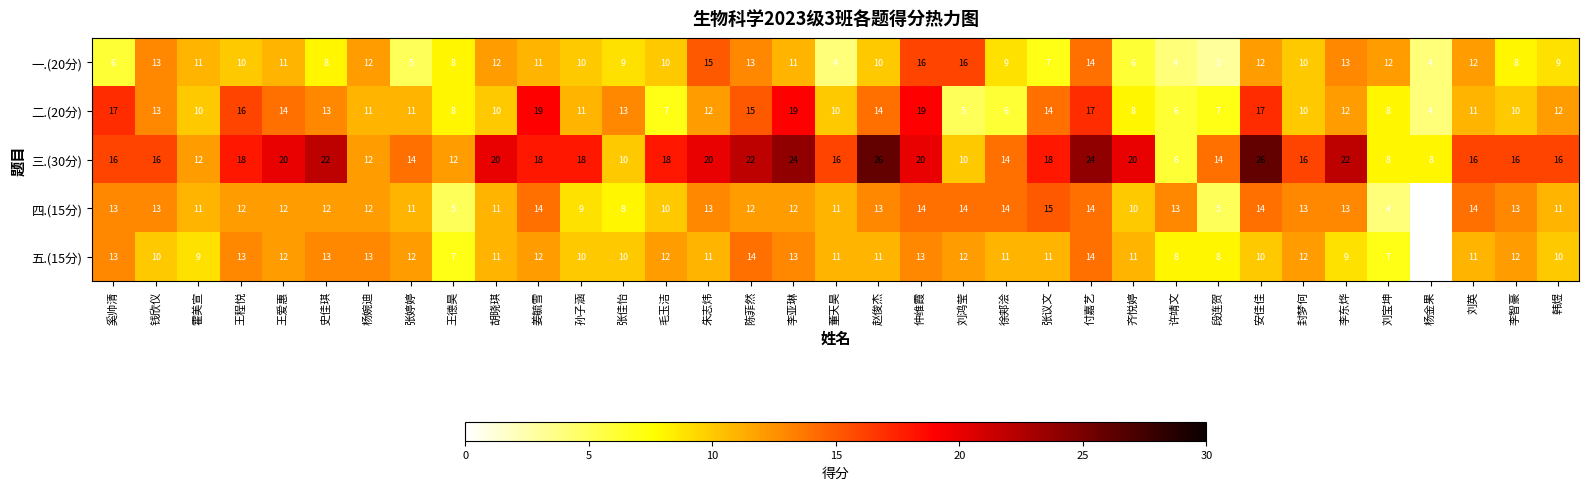

Where does the 四.(15分) series first go above 12?

奚帅清